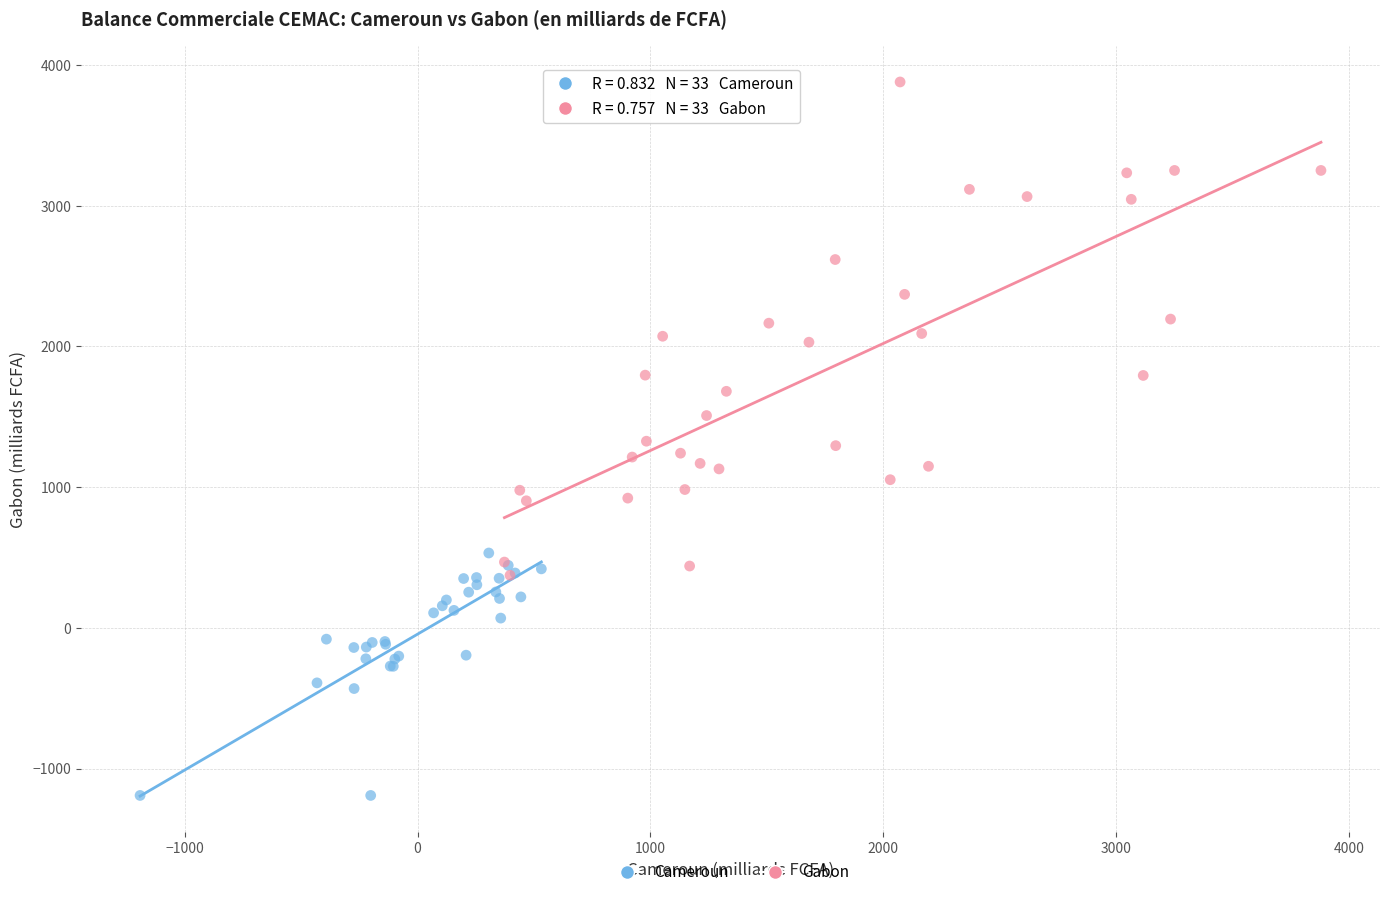

Which series contains the highest Y value?

Gabon